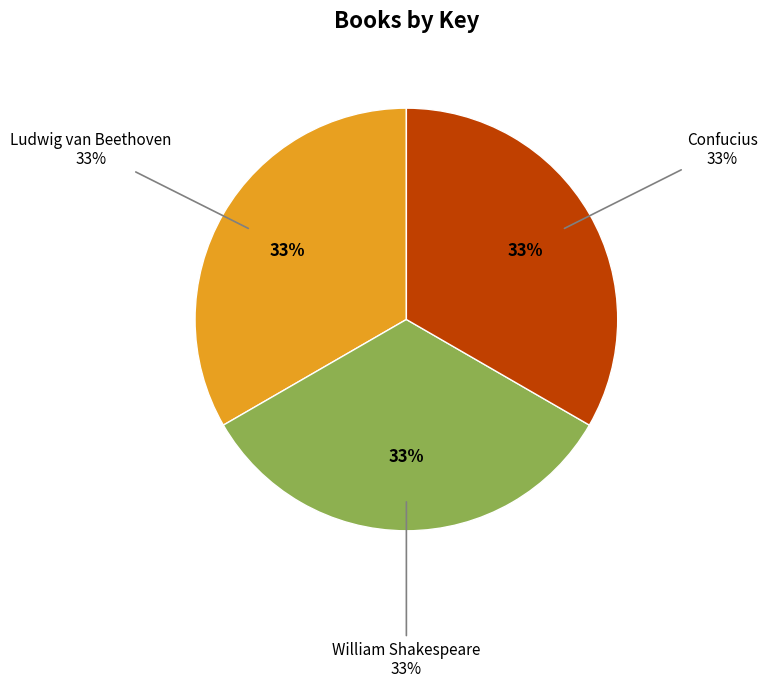

Is it true that William Shakespeare is 33% of the pie?

True